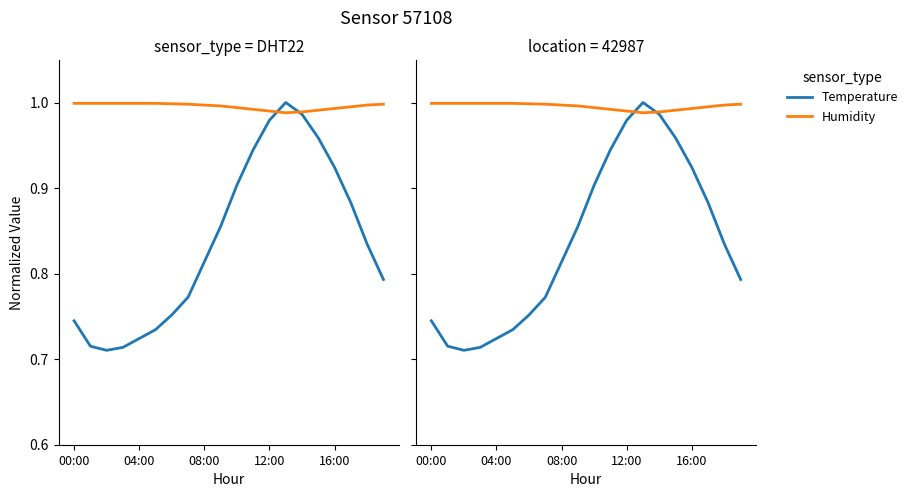

Does the chart have visible grid lines?

No